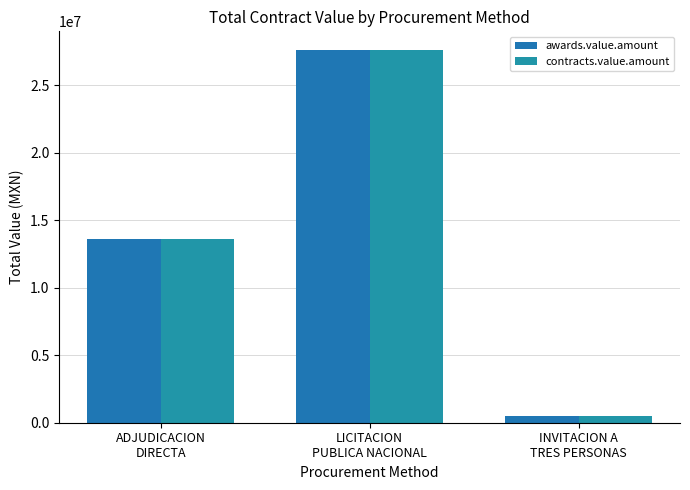

Reading left to right, what are all the values shown in this chart?

awards.value.amount: ADJUDICACION
DIRECTA=13624220	LICITACION
PUBLICA NACIONAL=27600000	INVITACION A
TRES PERSONAS=473500
contracts.value.amount: ADJUDICACION
DIRECTA=13624220	LICITACION
PUBLICA NACIONAL=27600000	INVITACION A
TRES PERSONAS=473500